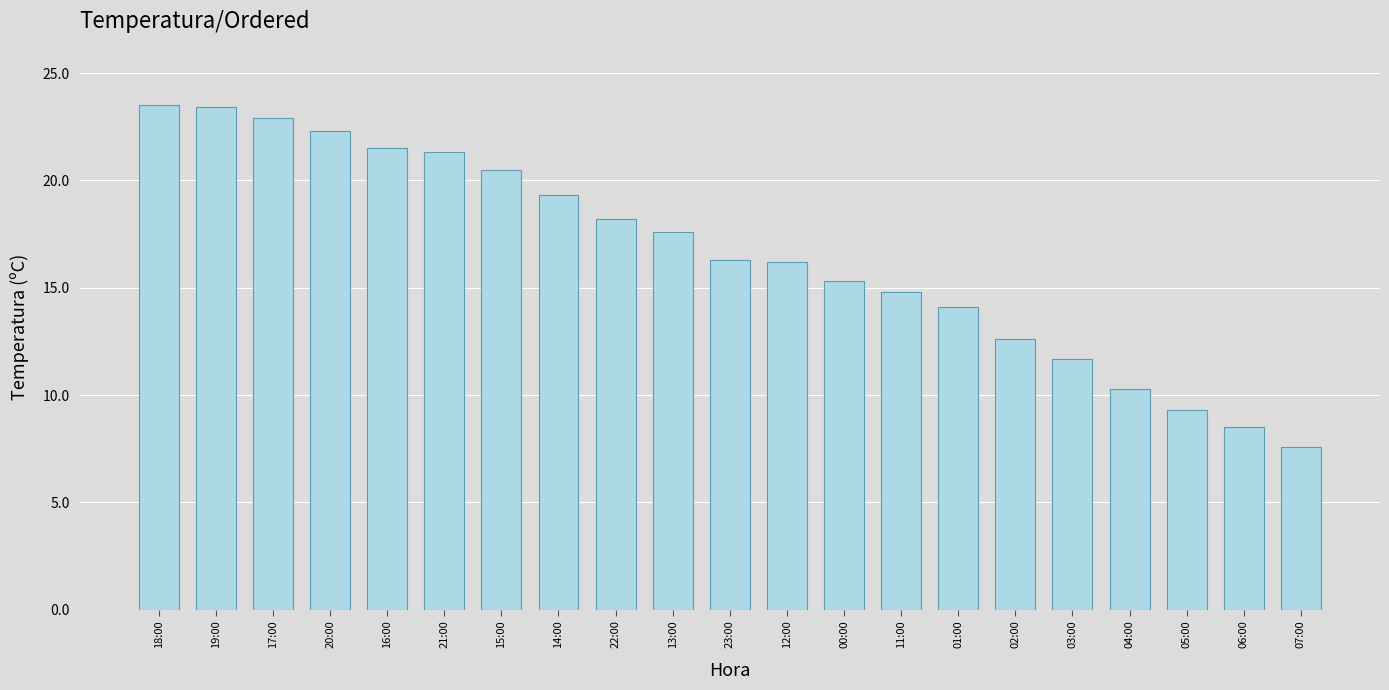

What position from the left is 06:00?

20